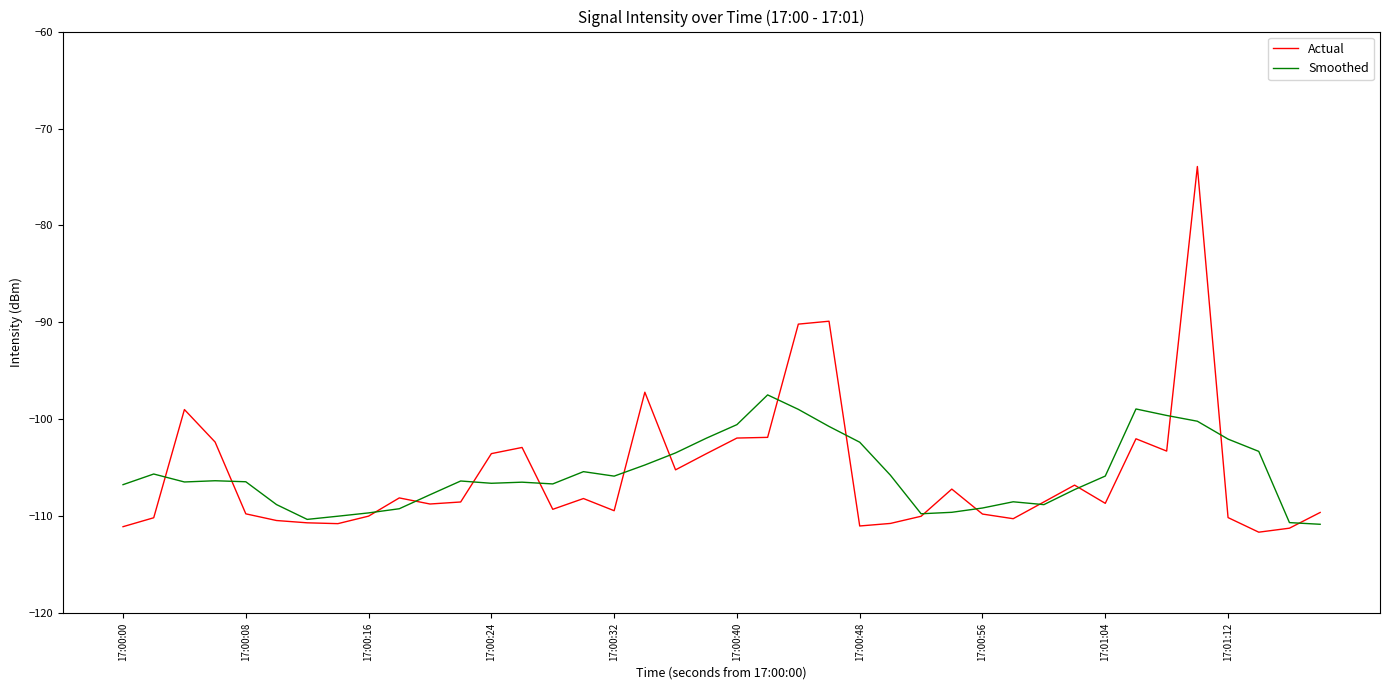

In Smoothed, how many points are higher than both neighbors (excluding endpoints)?

8